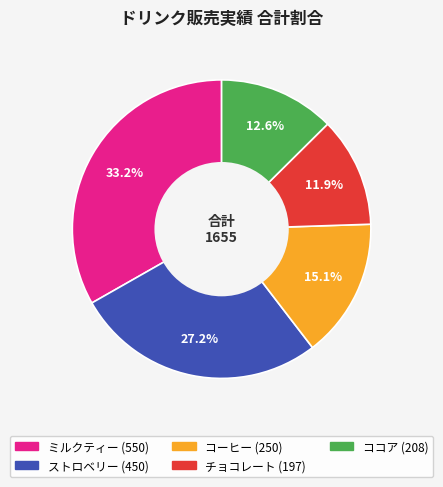

To the nearest percent, what is the difference between the largest and smallest slice percentages?

21%